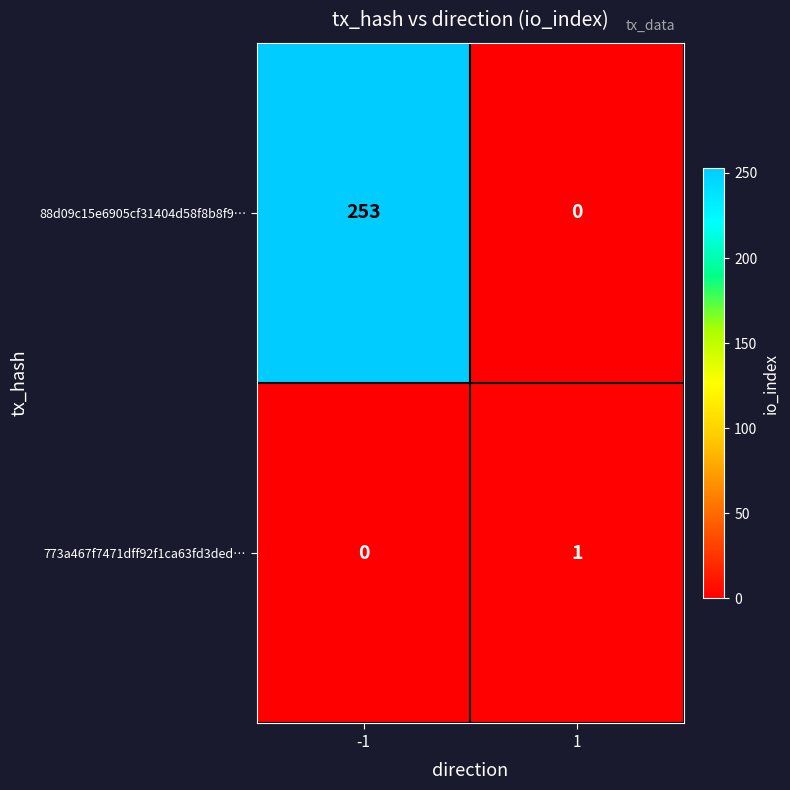

Which series has the largest total across all categories?

88d09c15e6905cf31404d58f8b8f9…